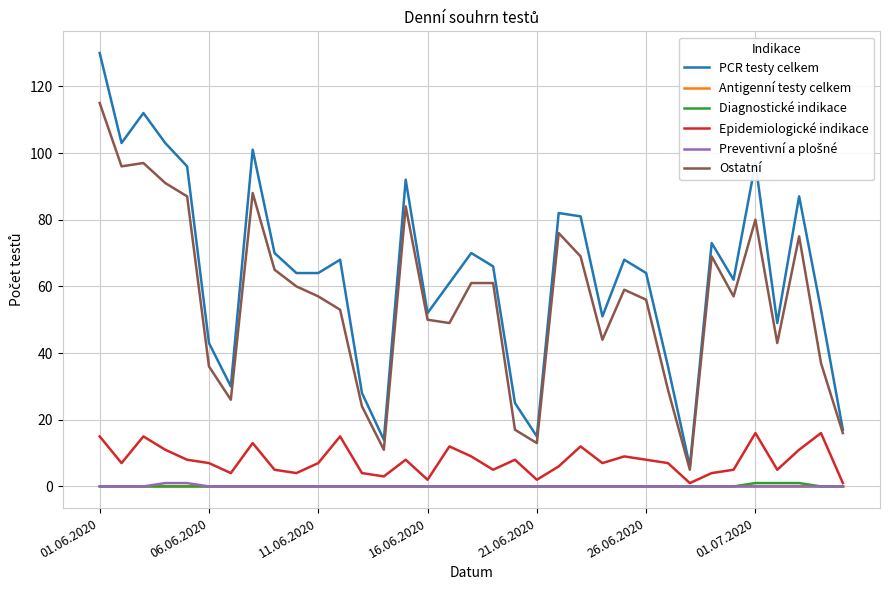

What is the maximum value shown in the chart?

130